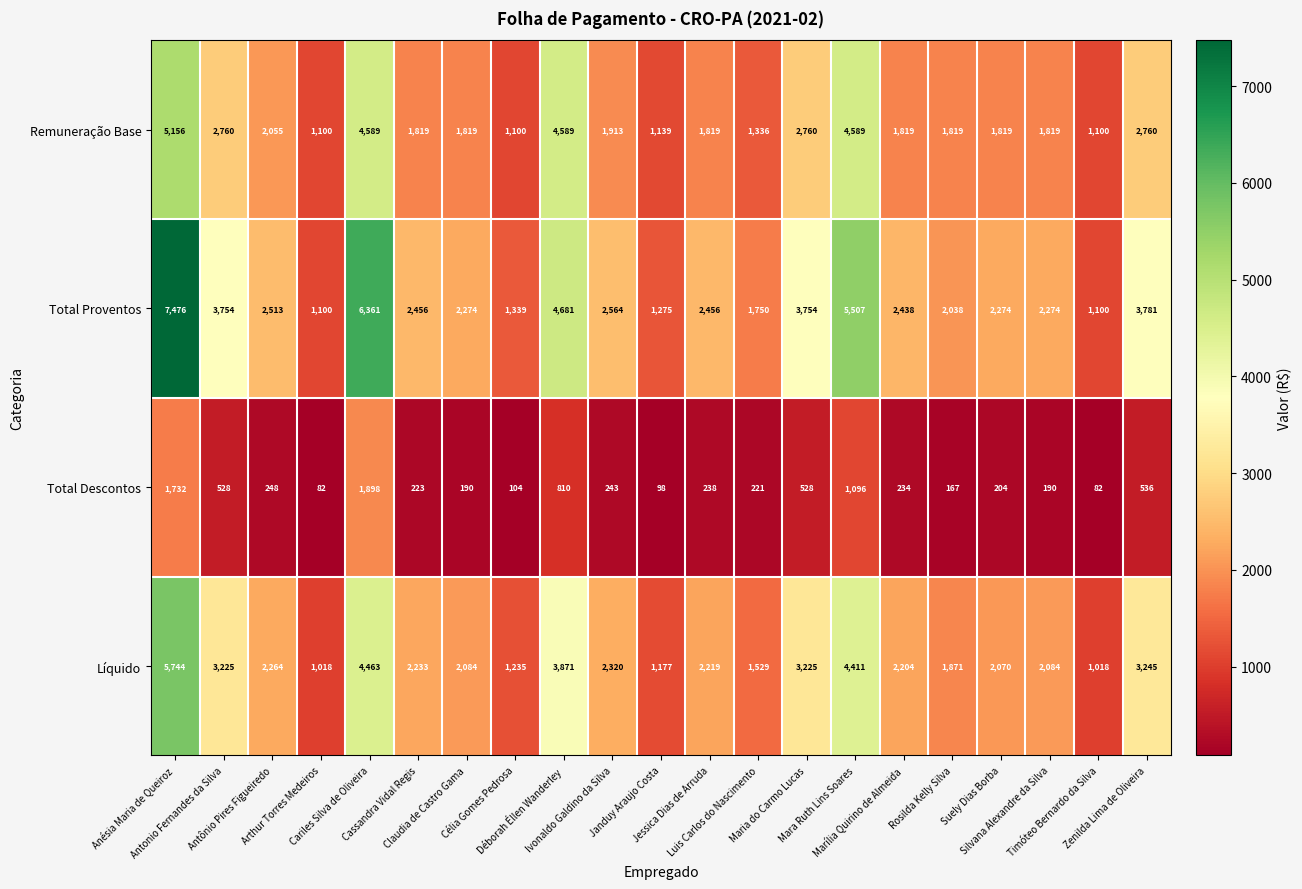

What is the smallest value displayed?

82